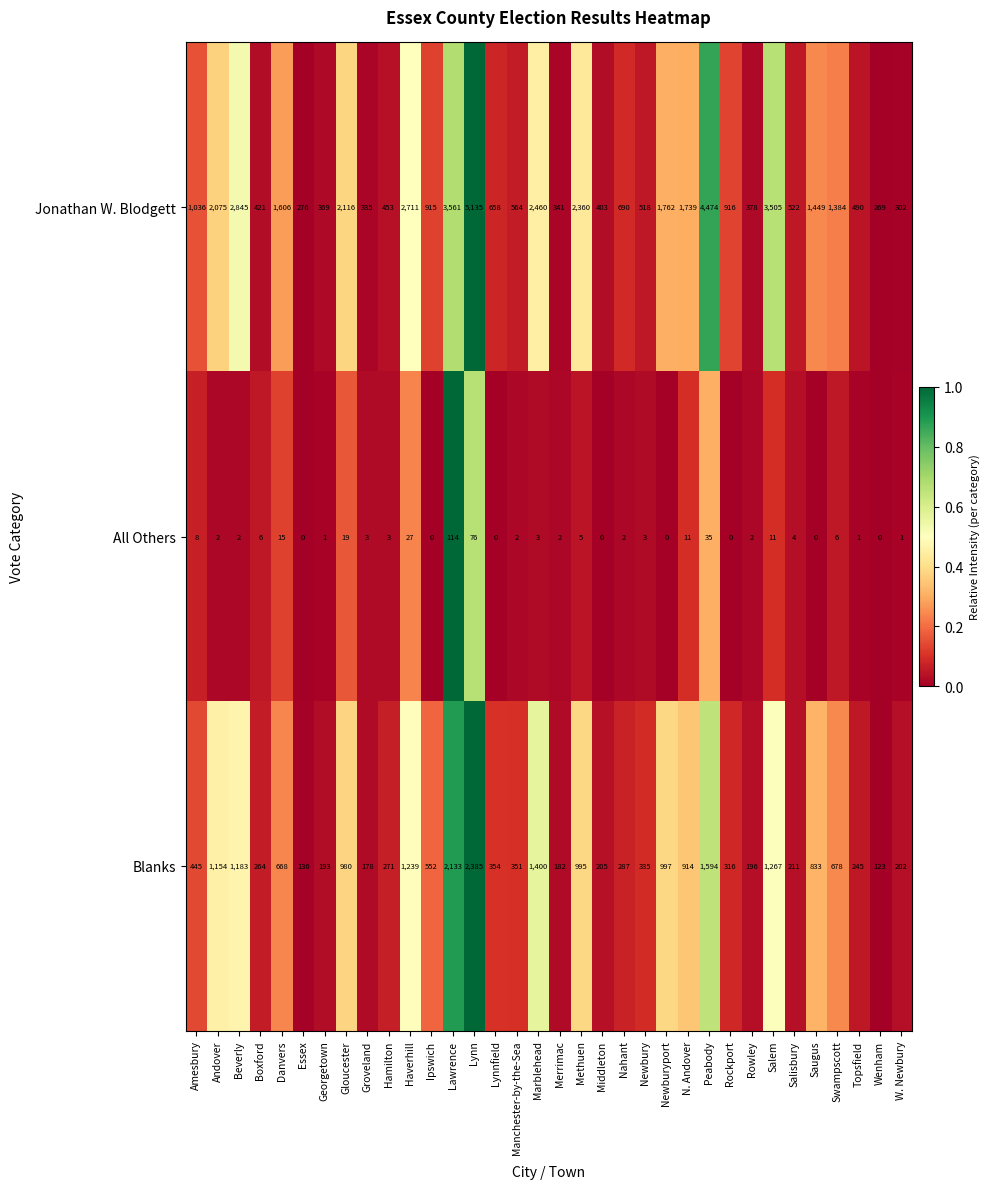

Rank the series by their maximum value, from highest to lowest.

Jonathan W. Blodgett, Blanks, All Others